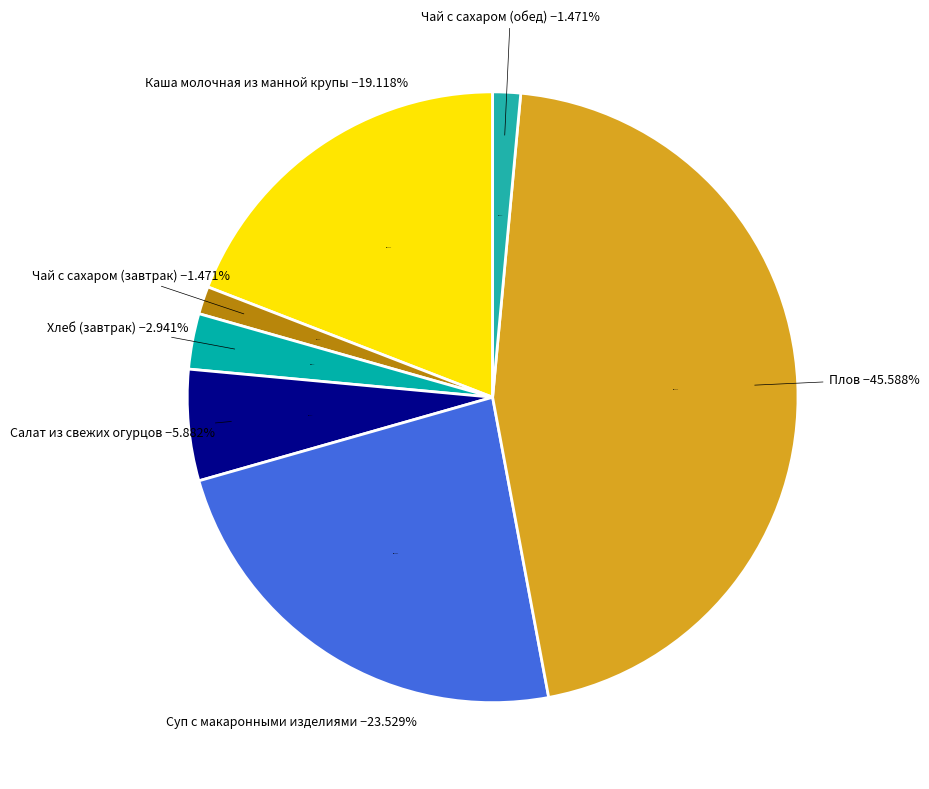

Rank the categories by value from highest to lowest.

Плов, Суп с макаронными изделиями, Каша молочная из манной крупы, Салат из свежих огурцов, Хлеб (завтрак), Чай с сахаром (завтрак), Чай с сахаром (обед)